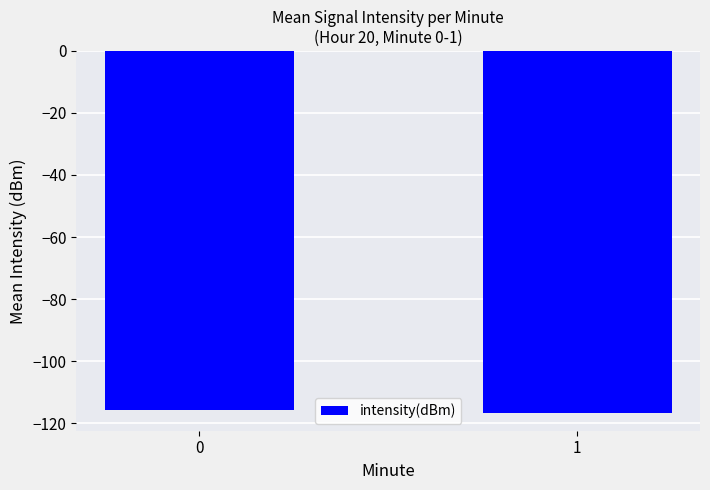

How many bars are there in total?

2